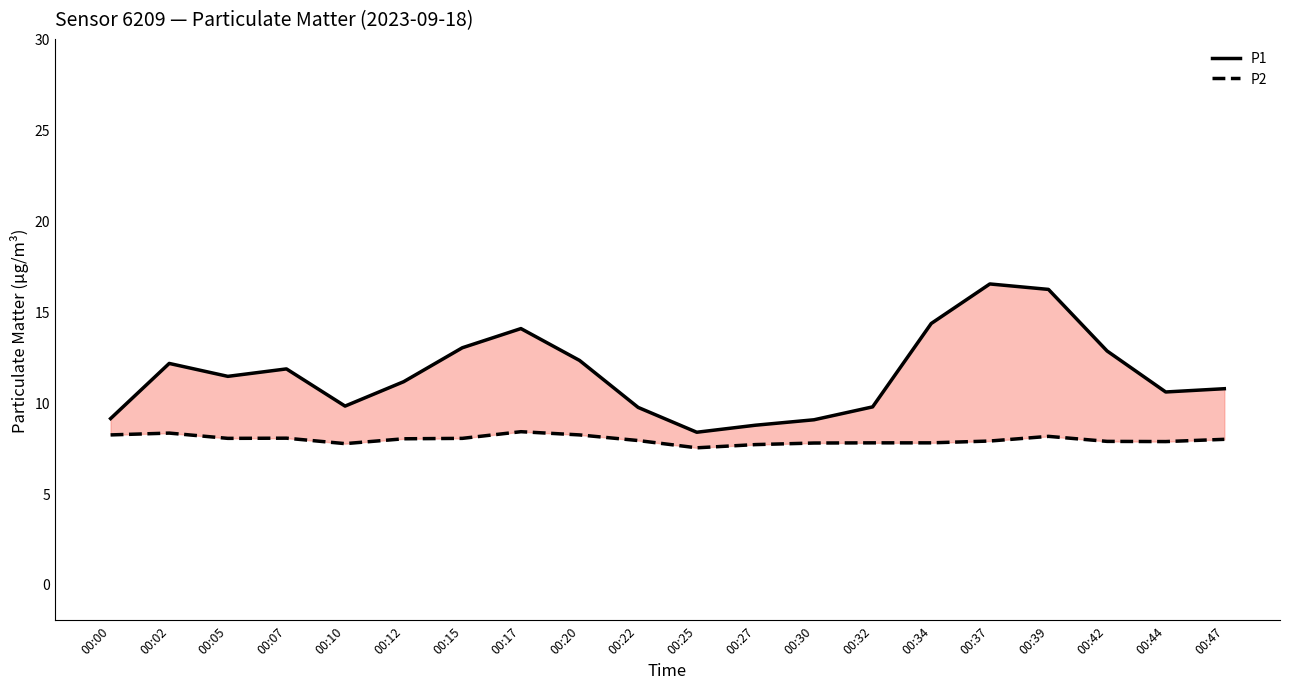

Is it true that P1 equals 14.3 at 00:34?

True